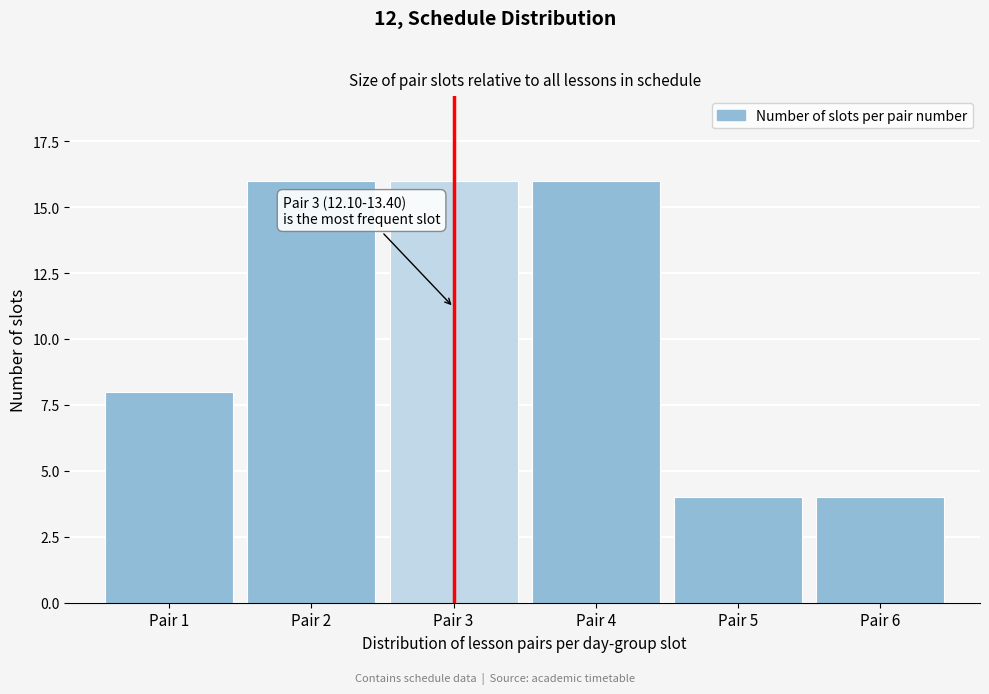

Reading left to right, extract all data points from this chart.

8	16	16	16	4	4